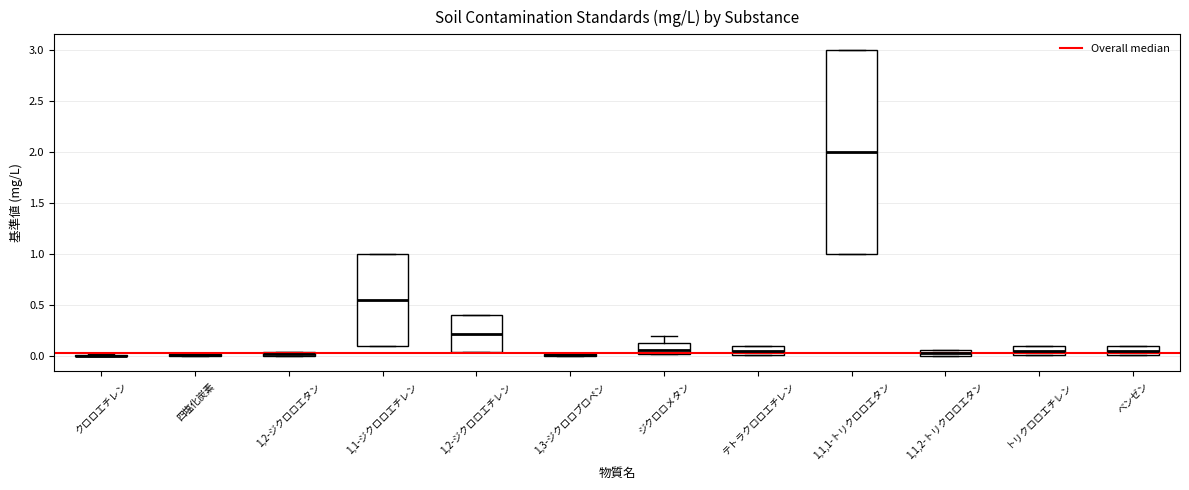

Which box is the tallest, from its lower edge to its upper edge?

1,1,1-トリクロロエタン